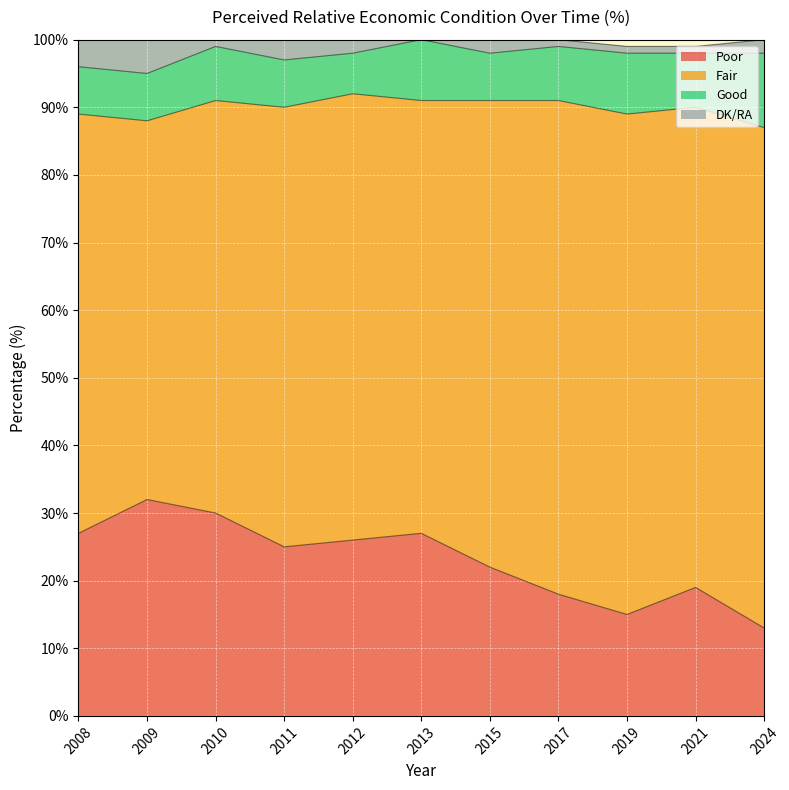

Between 2010 and 2015, which series saw the biggest shift?

Poor